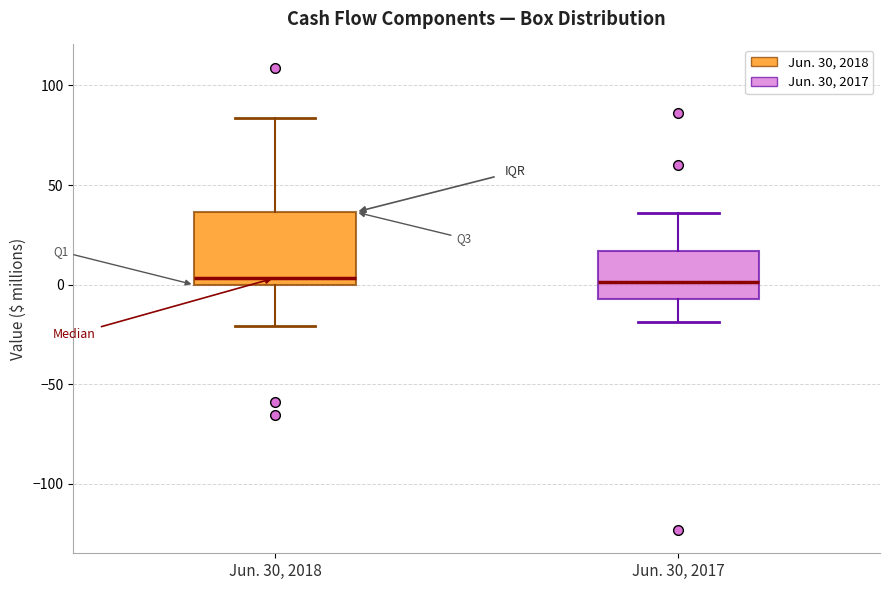

Reading left to right, transcribe this box plot: for each box, give where its median line is, the range the box spans, and where its two whiskers end, as read against the y-axis. The values are not printed on the chart, so give them approximately, as read against the axis.

Jun. 30, 2018: median 5, box 0 to 35, whiskers -20 to 85
Jun. 30, 2017: median 0, box -5 to 15, whiskers -20 to 35